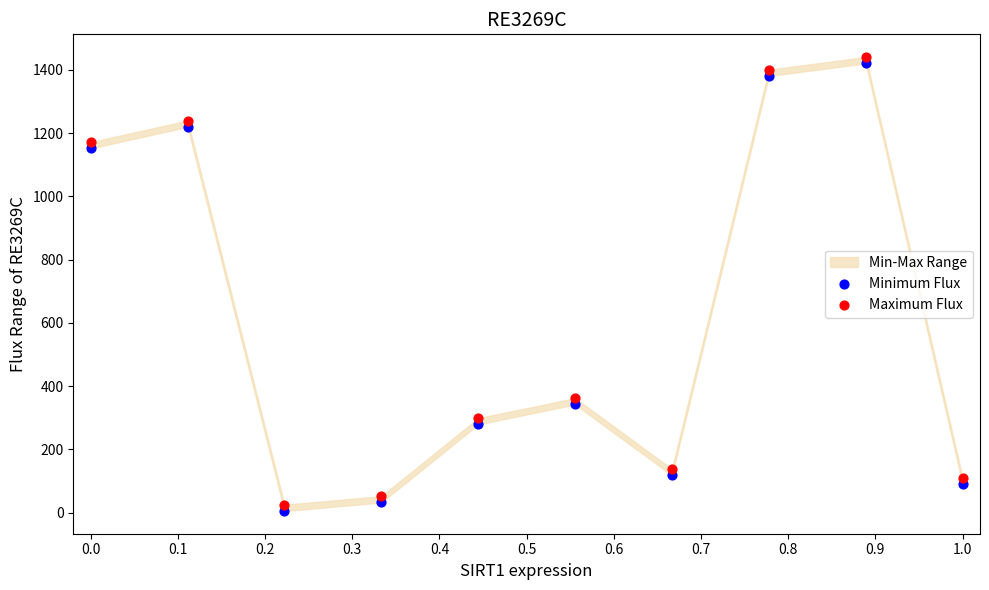

In the Maximum Flux series, what Y value is closest to 733?

362